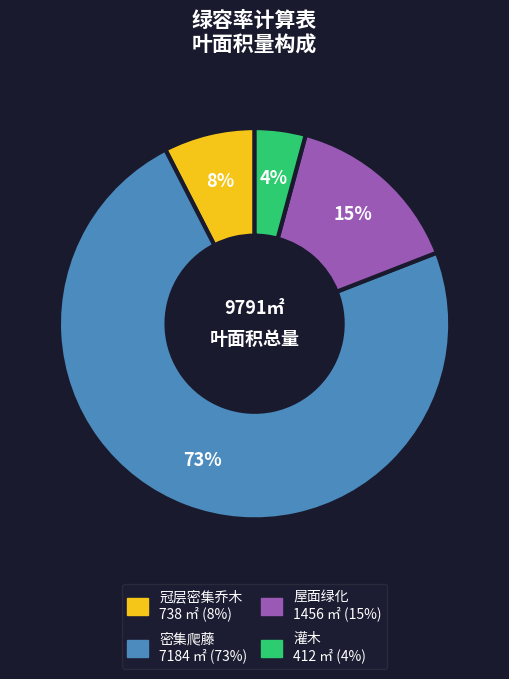

Do 屋面绿化 and 冠层密集乔木 together represent more than half of the pie?

No